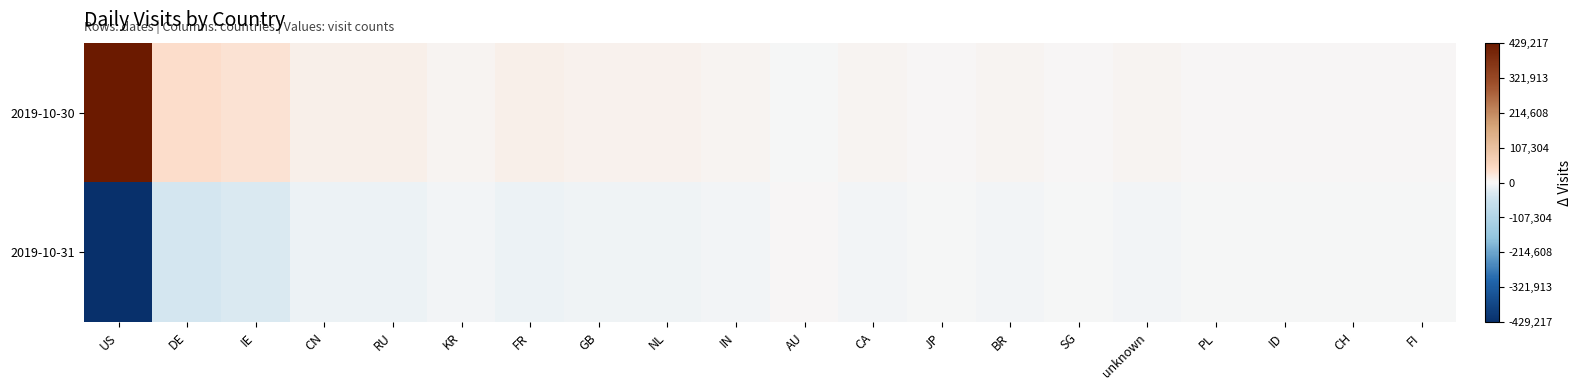

Reading right to left, what are all the values shown in this chart?

2019-10-30: FI=1694.5	CH=1642.5	ID=815.5	PL=2498.0	unknown=3526.0	SG=505.5	BR=4166.5	JP=1278.5	CA=5864.5	AU=-181.0	IN=4885.0	NL=7069.5	GB=8616.0	FR=10146.0	KR=3624.5	RU=11650.0	CN=10698.5	IE=31561.0	DE=38442.5	US=429217.0
2019-10-31: FI=-1694.5	CH=-1642.5	ID=-815.5	PL=-2498.0	unknown=-3526.0	SG=-505.5	BR=-4166.5	JP=-1278.5	CA=-5864.5	AU=181.0	IN=-4885.0	NL=-7069.5	GB=-8616.0	FR=-10146.0	KR=-3624.5	RU=-11650.0	CN=-10698.5	IE=-31561.0	DE=-38442.5	US=-429217.0